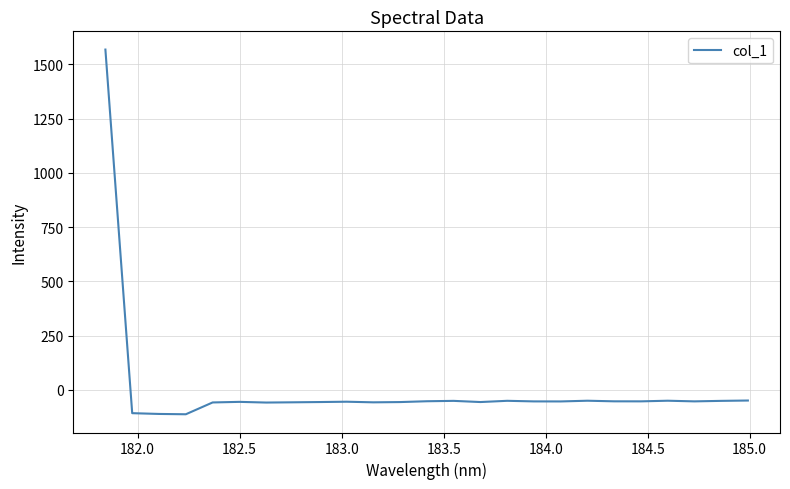

What is the difference between the maximum and minimum values?

1680.8